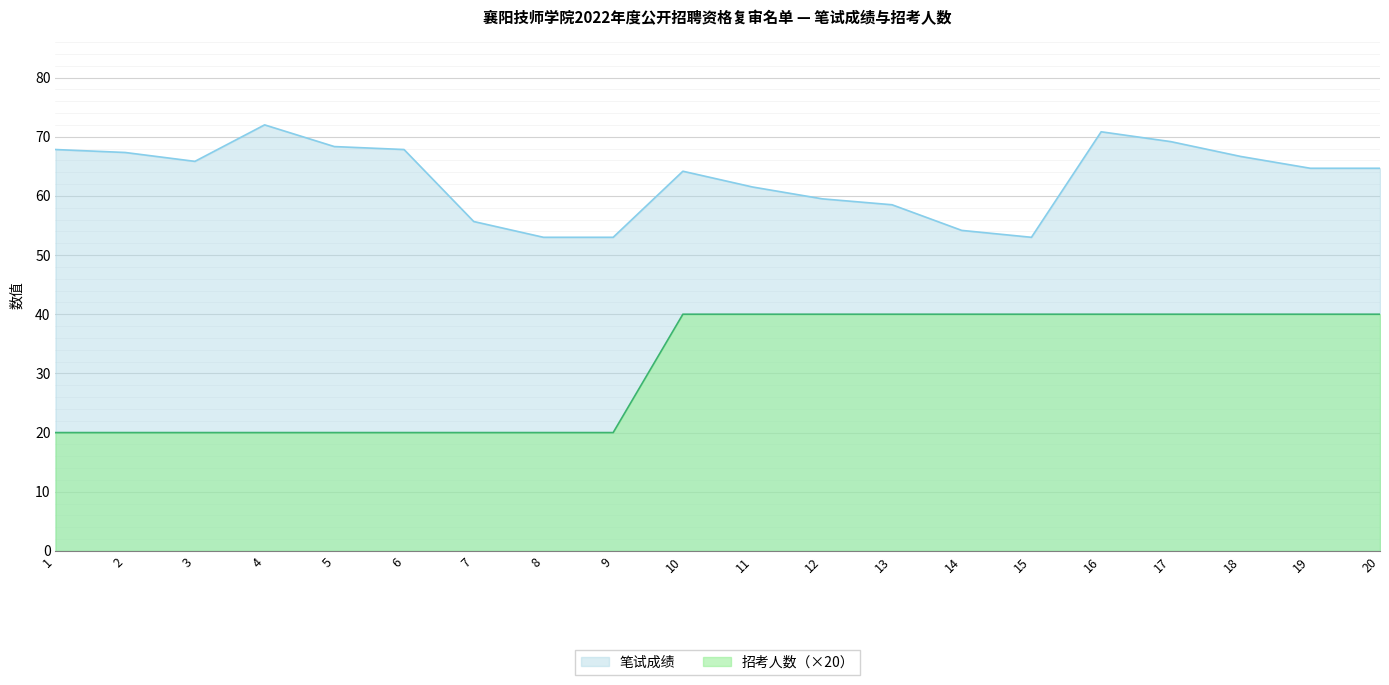

What is the approximate value of 笔试成绩 at 1?

67.8